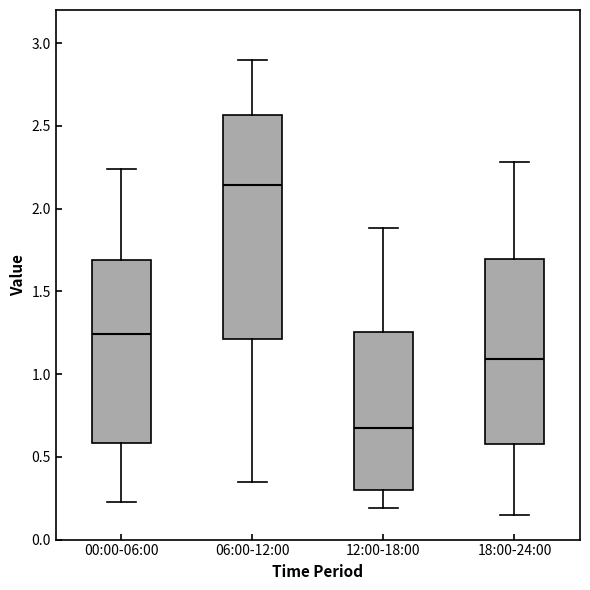

Where does the upper whisker of the box for 00:00-06:00 end on the y-axis? The values are not printed on the chart, so give them approximately, as read against the axis.

2.25